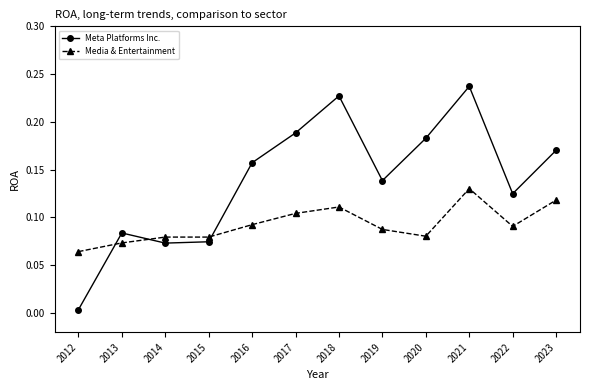

What is the sum of all Media & Entertainment values?

1.1